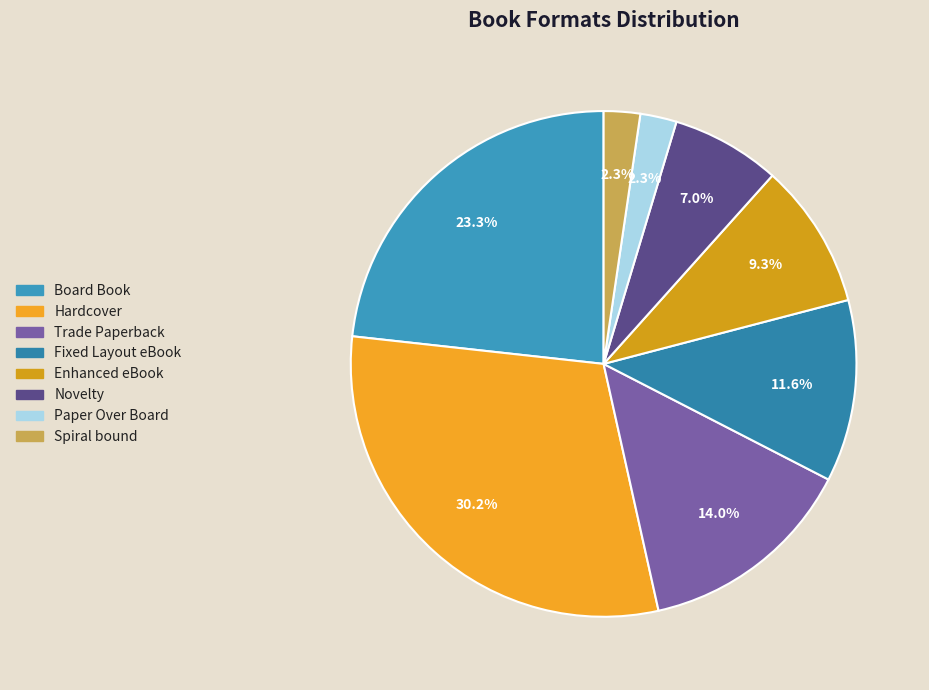

Which has a higher value, Spiral bound or Hardcover?

Hardcover